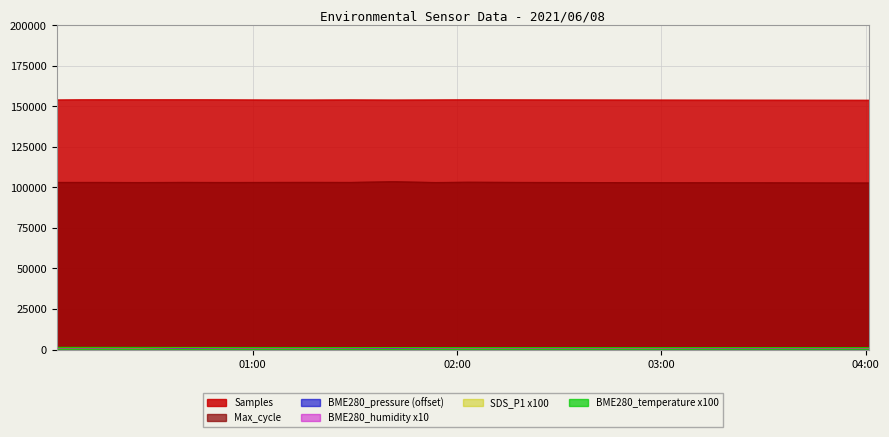

How many lines are shown in the chart?

6